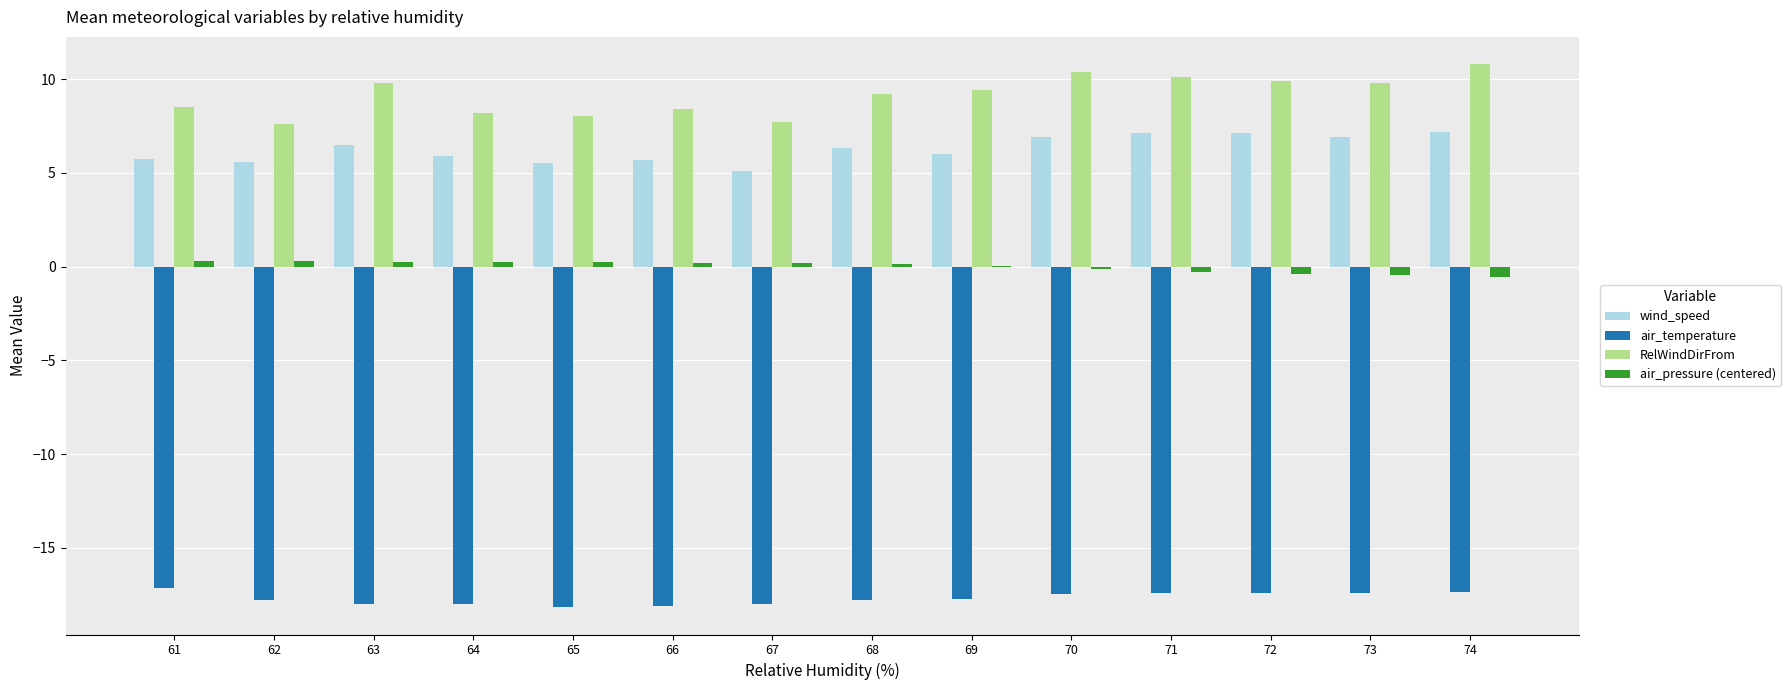

What is the approximate value of air_pressure (centered) at 72?

-0.4